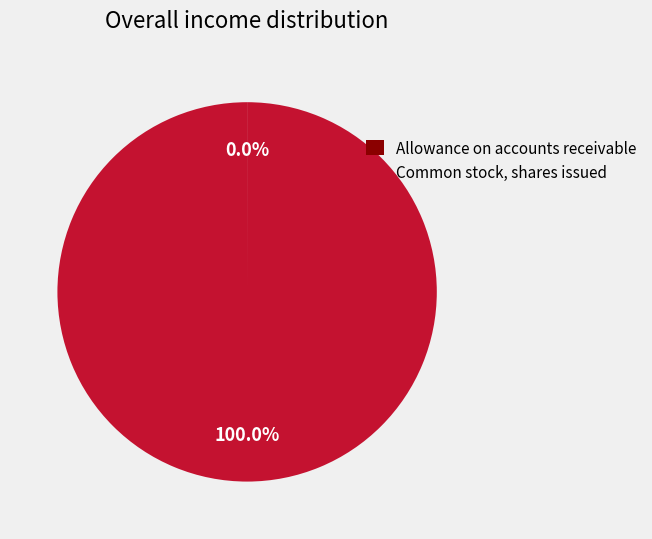

Is Common stock, shares issued the majority of the pie?

Yes